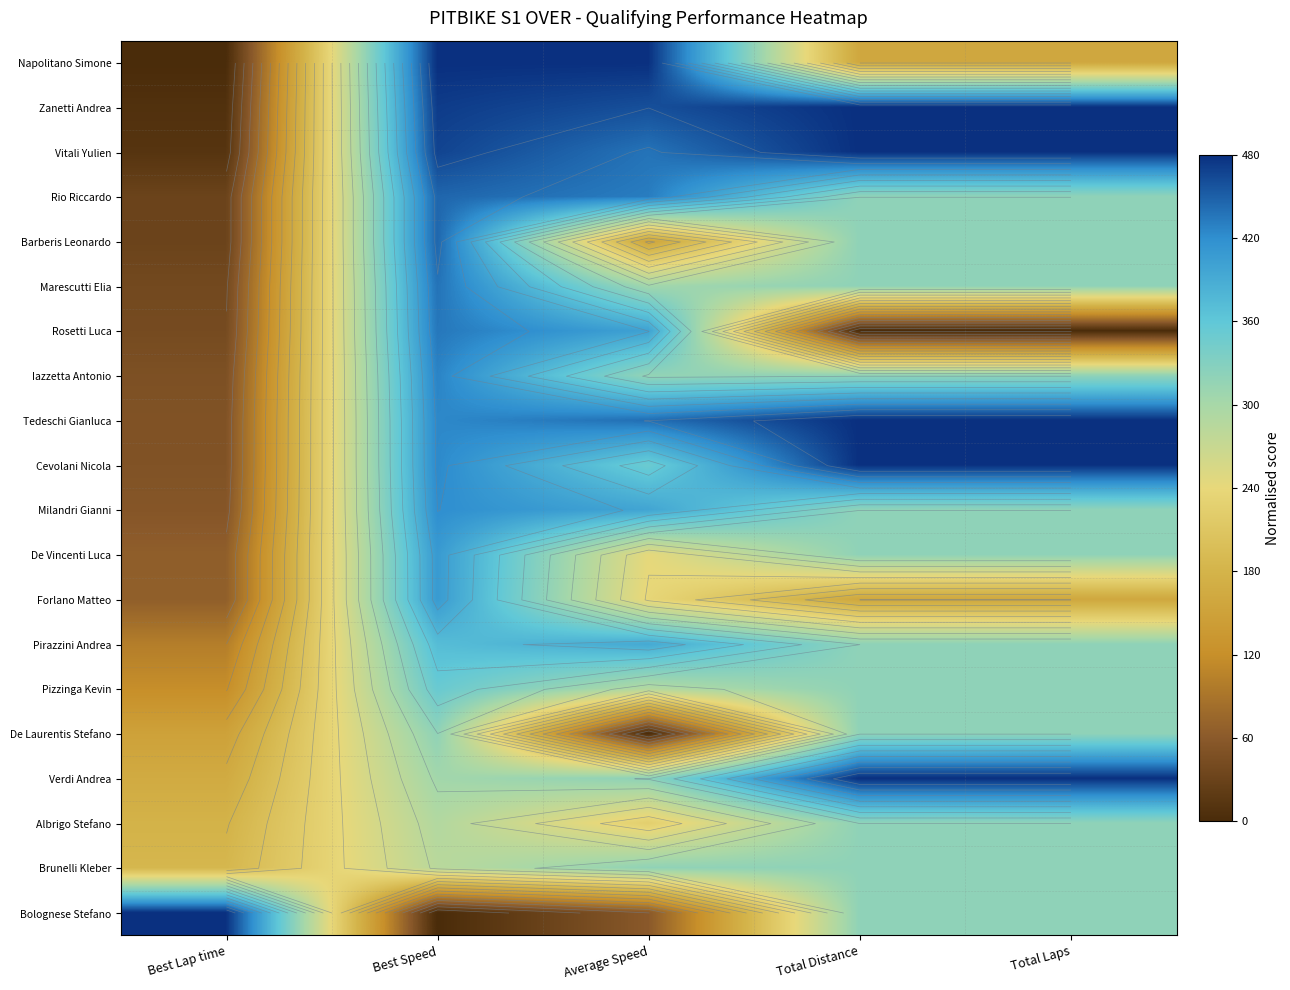

Rank the series by their maximum value, from lowest to highest.

De Laurentis Stefano, Albrigo Stefano, Brunelli Kleber, Pizzinga Kevin, Pirazzini Andrea, Forlano Matteo, De Vincenti Luca, Milandri Gianni, Iazzetta Antonio, Rosetti Luca, Marescutti Elia, Barberis Leonardo, Rio Riccardo, Zanetti Andrea, Vitali Yulien, Tedeschi Gianluca, Cevolani Nicola, Verdi Andrea, Bolognese Stefano, Napolitano Simone